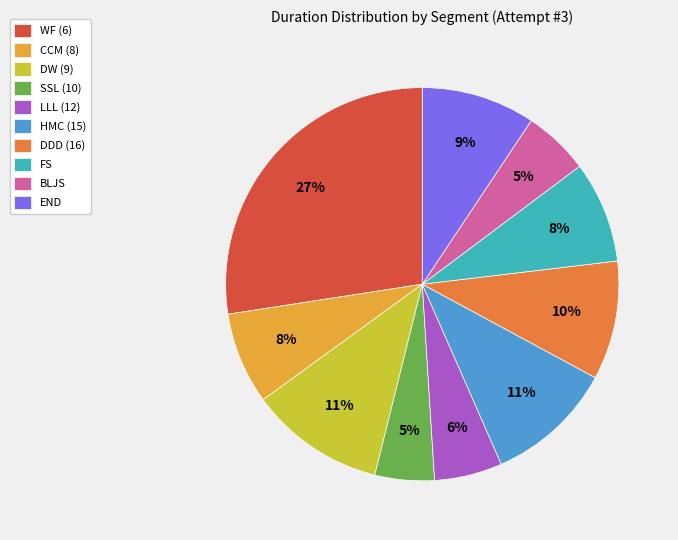

Combined, do LLL (12) and DDD (16) account for over 50%?

No